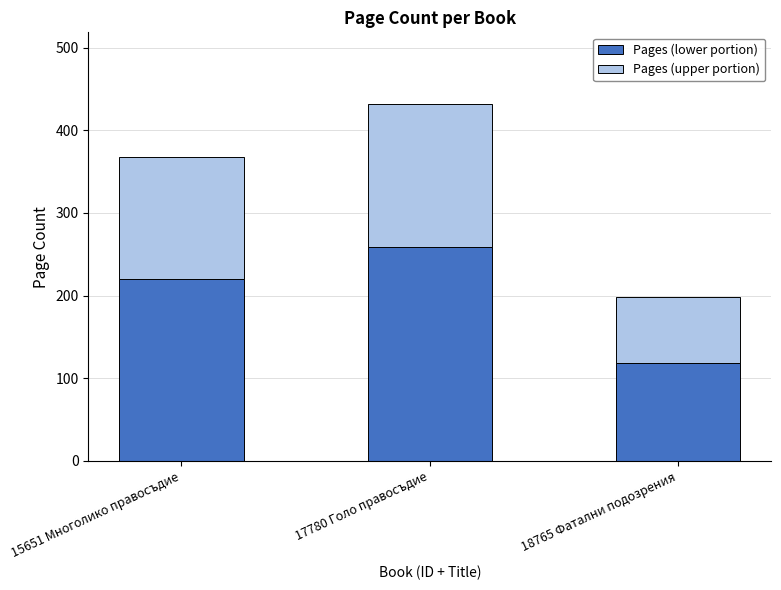

At which category is the sum across all series the highest?

17780 Голо правосъдие